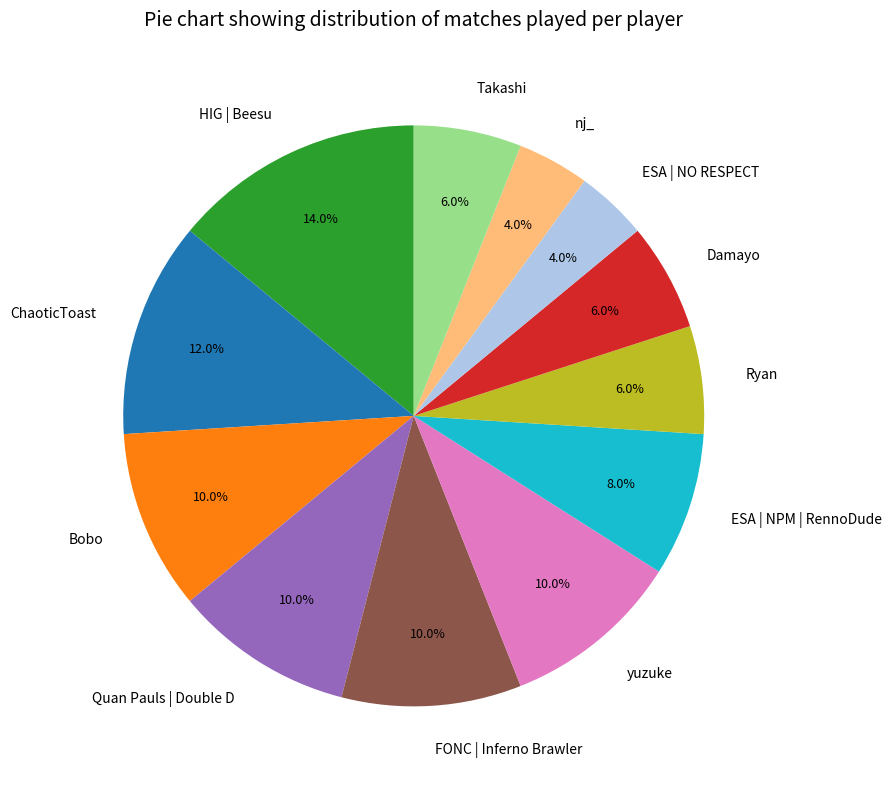

Count the number of slices in the pie.

12